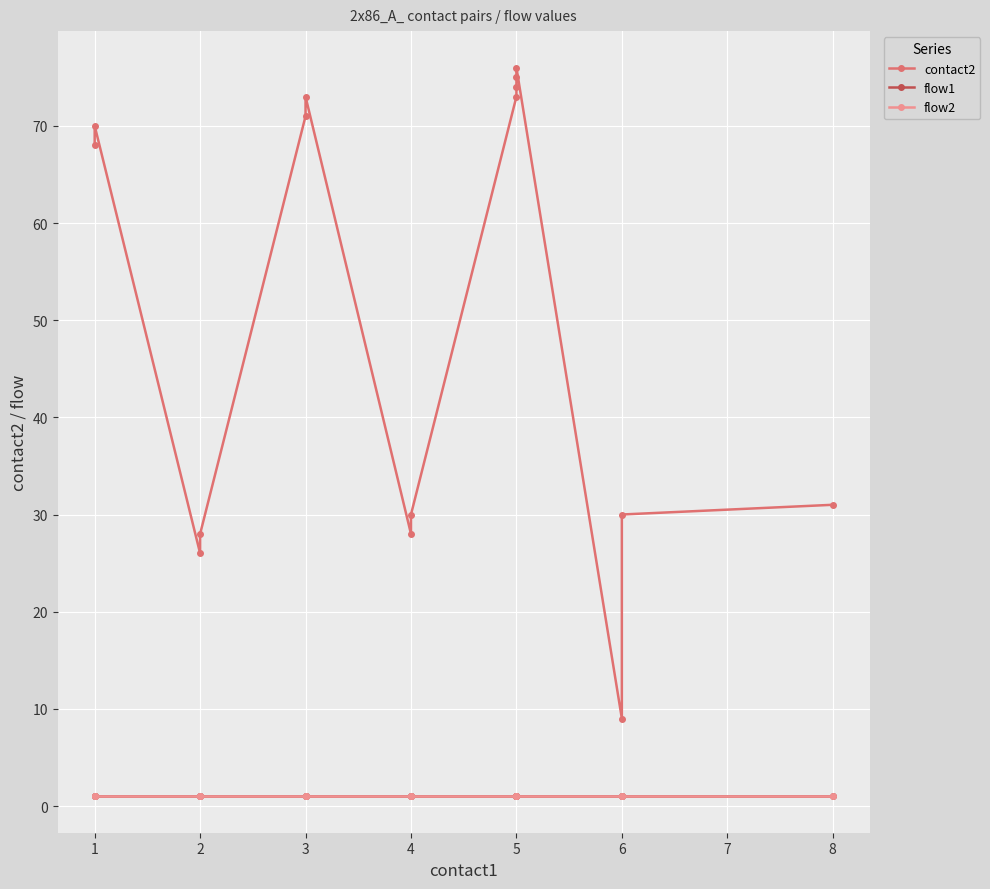

Which series has the largest total across all categories?

contact2